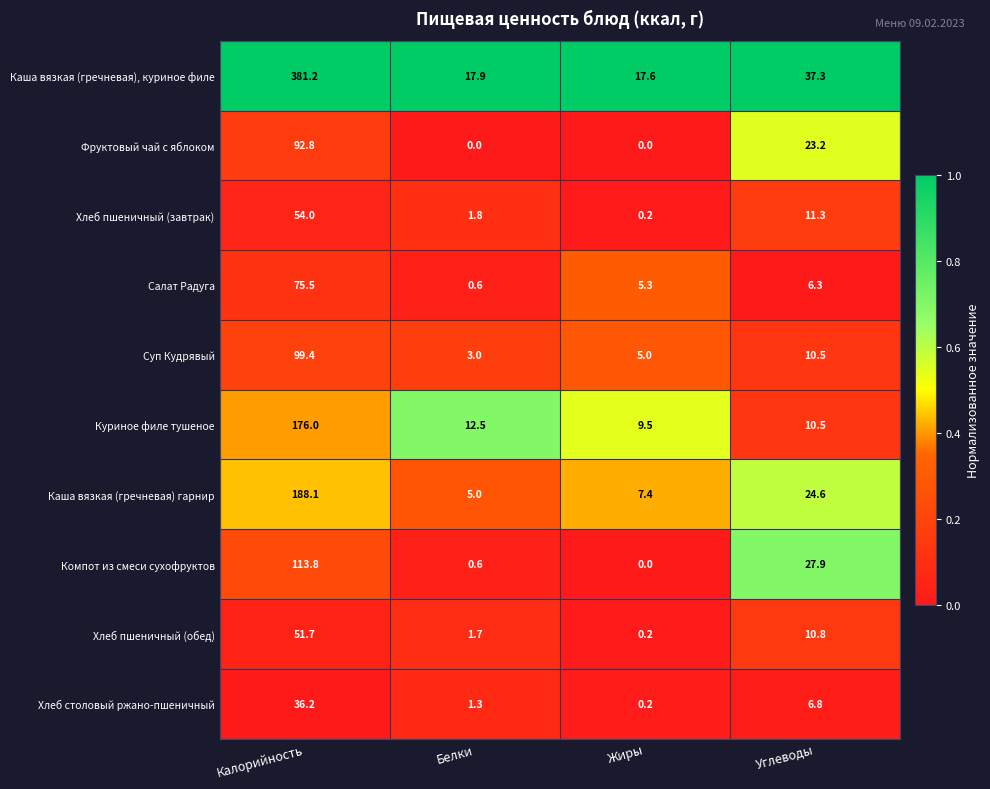

What is the total value across all series at Углеводы?

169.2